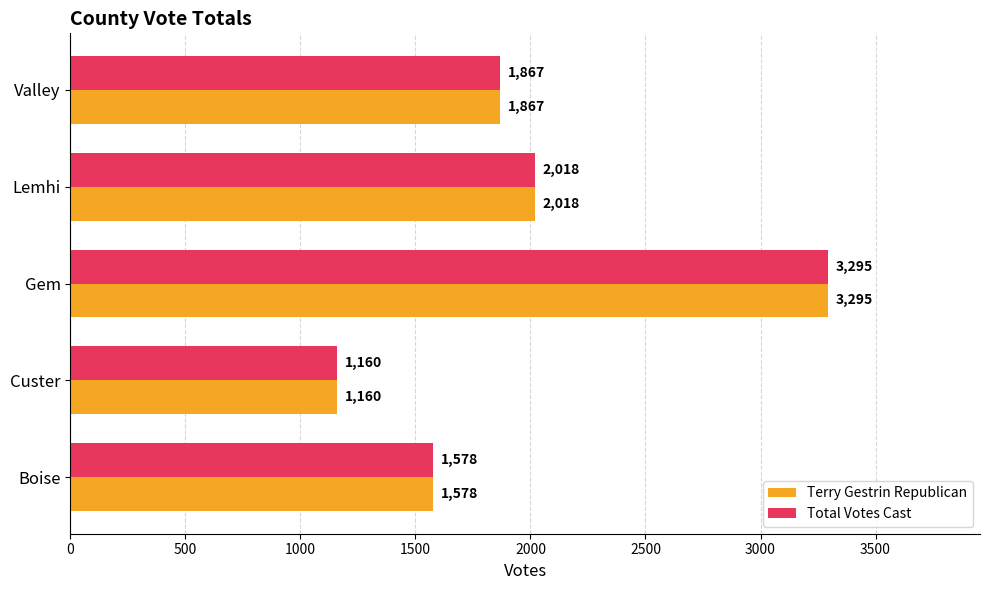

How many distinct data groups are displayed?

2